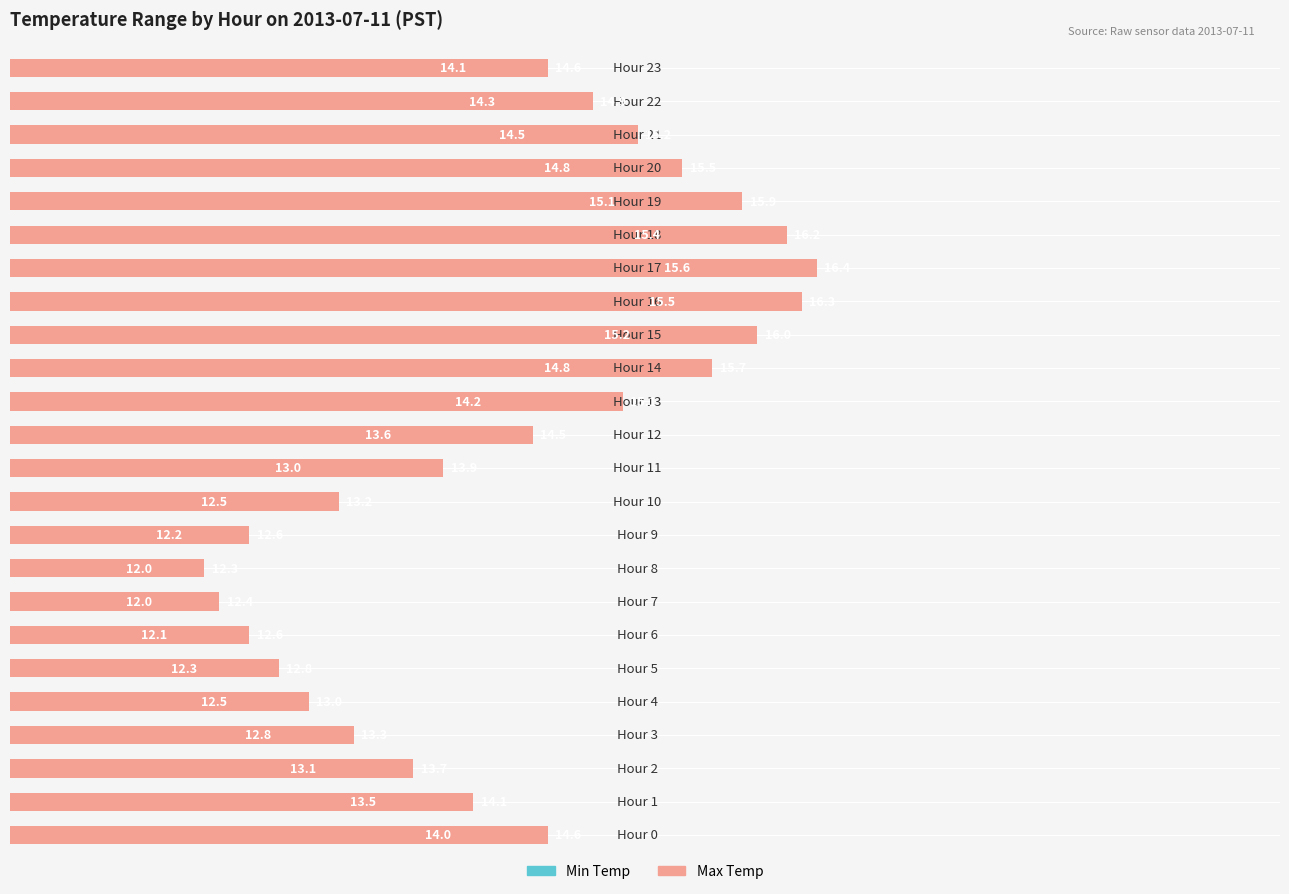

At which category is the sum across all series the highest?

17